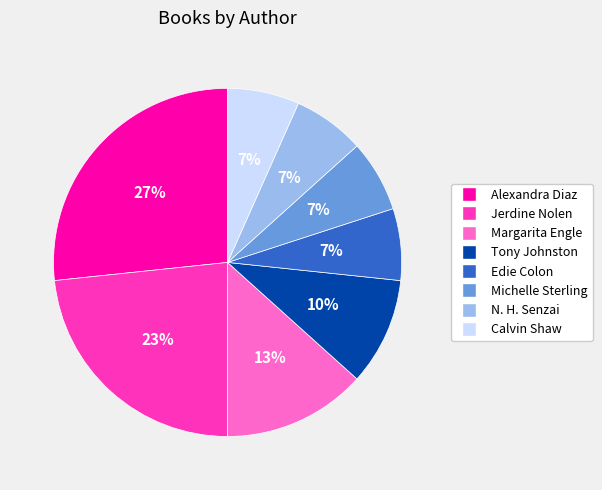

Is it true that Alexandra Diaz is 34% of the pie?

False